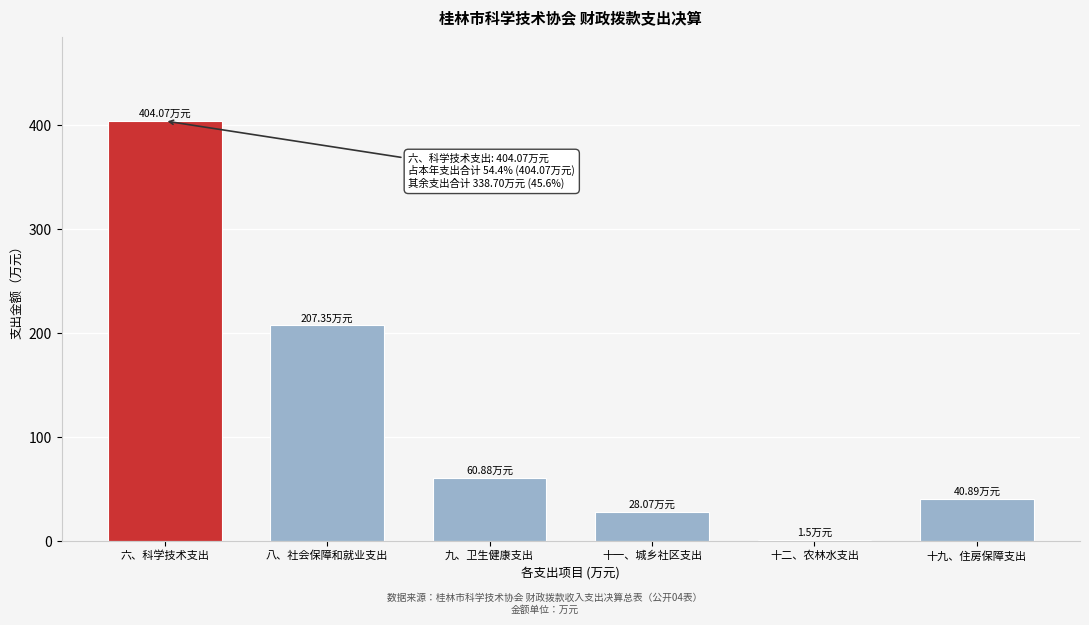

Rank the categories by value from highest to lowest.

六、科学技术支出, 八、社会保障和就业支出, 九、卫生健康支出, 十九、住房保障支出, 十一、城乡社区支出, 十二、农林水支出